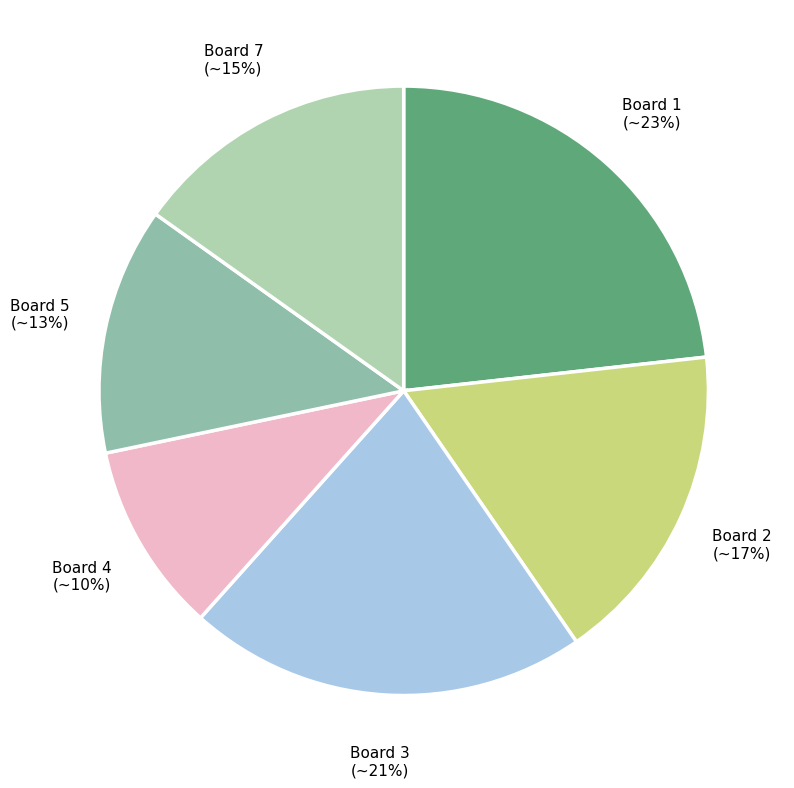

Count the number of slices in the pie.

6